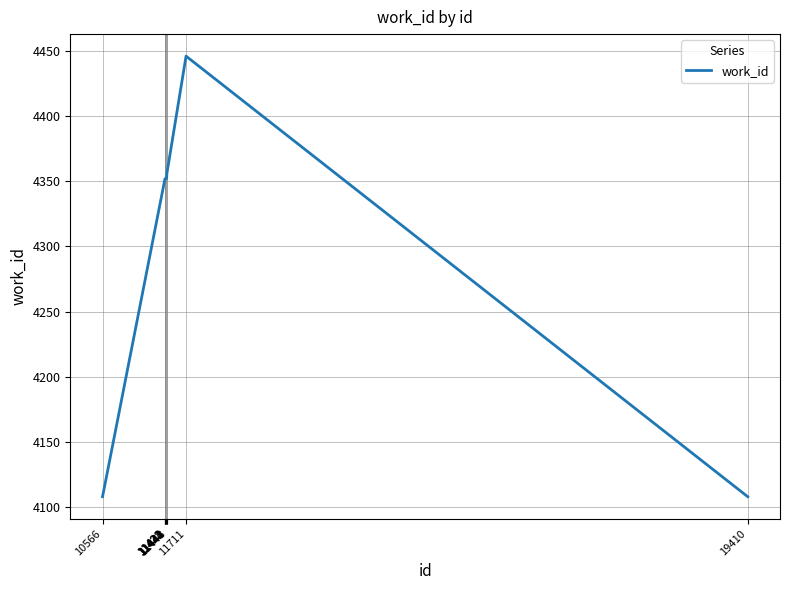

Is it true that the value at 11444 is 1355?

False